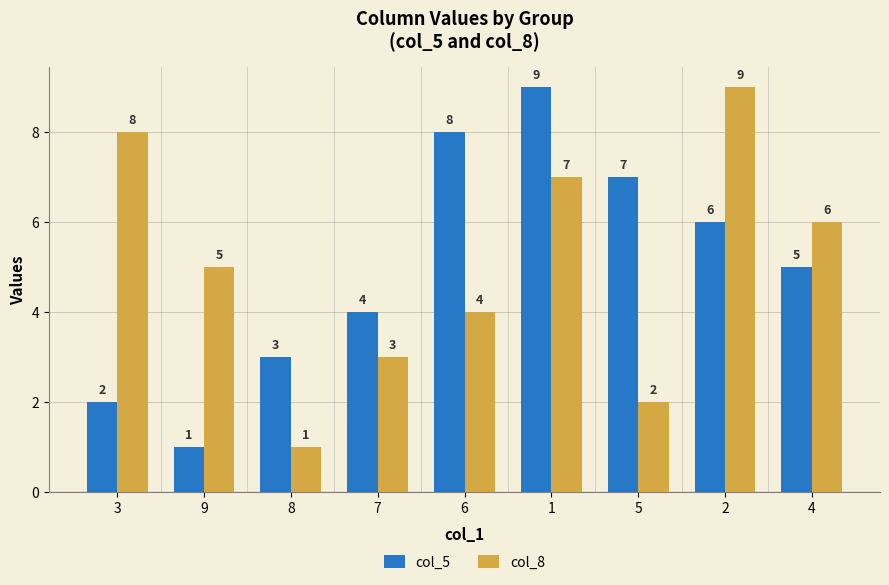

What is the difference between the highest and lowest values at 6?

4